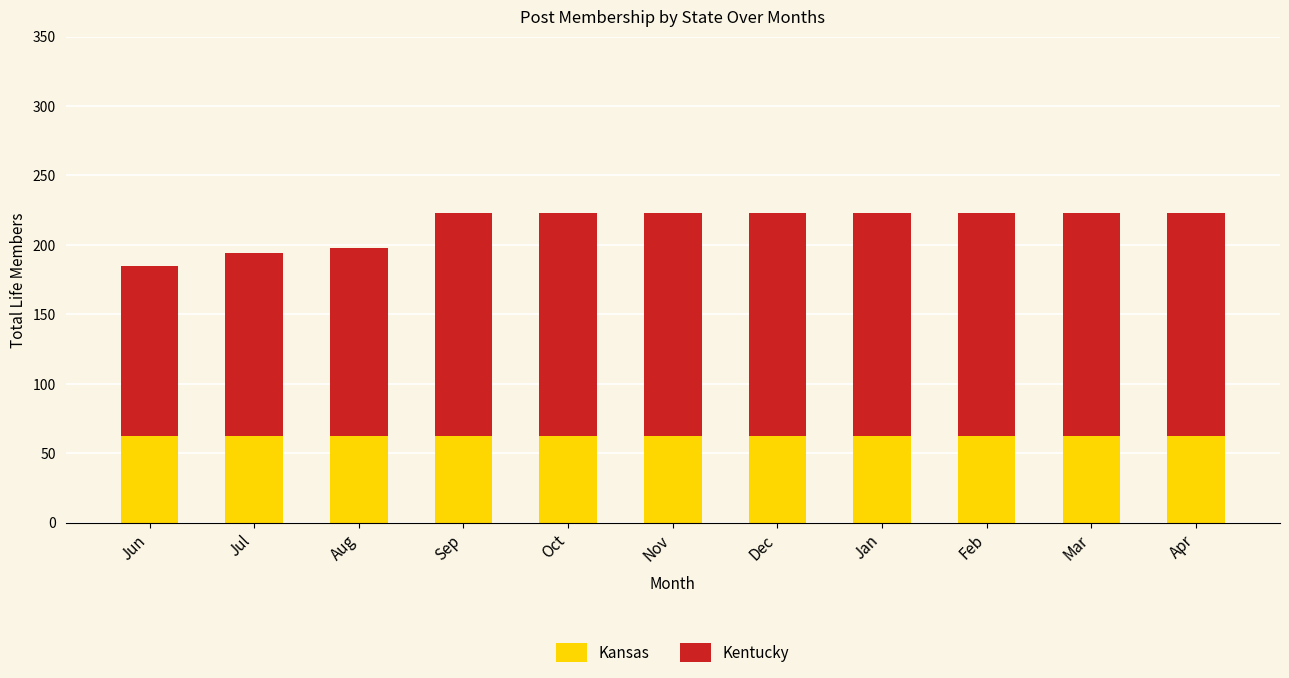

Read the Kansas value at Sep.

62